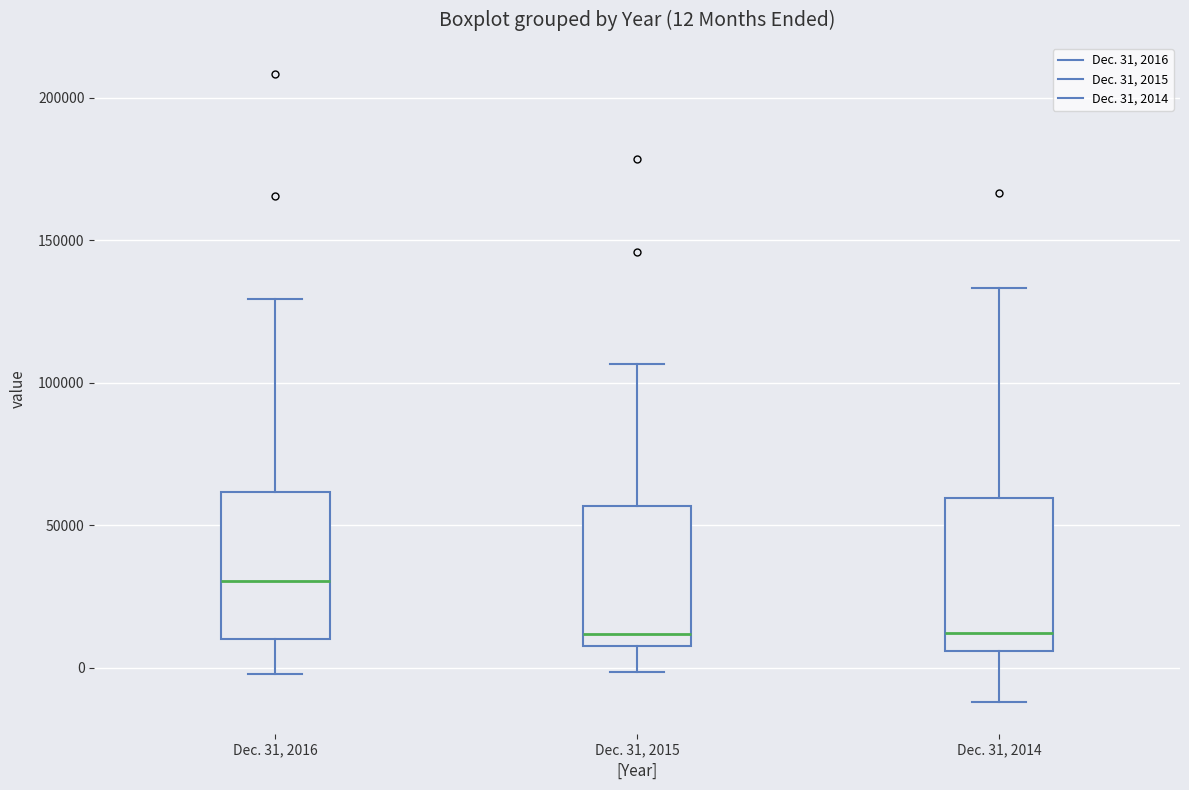

Which box's median line is the highest?

Dec. 31, 2016